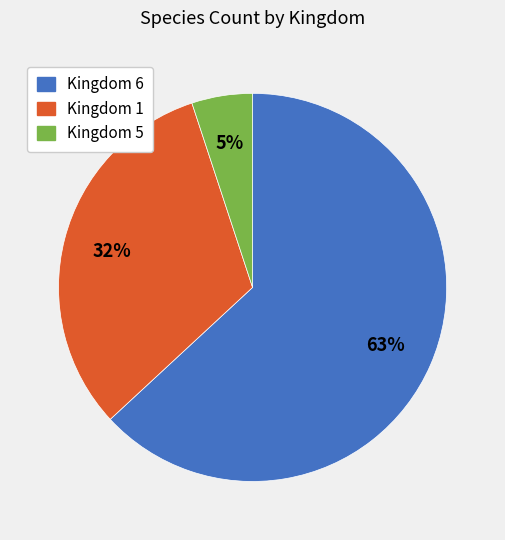

To the nearest percent, what is the average slice percentage?

33%